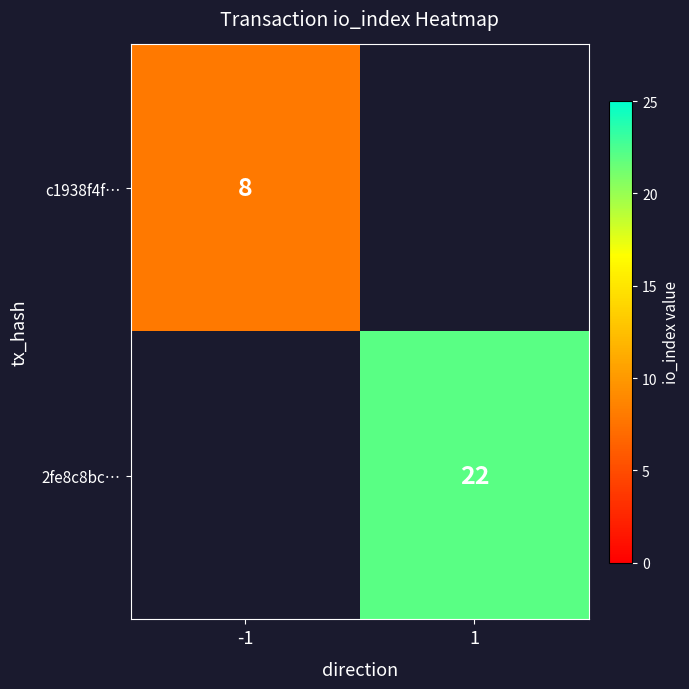

True or false: c1938f4f… has a value of 5 at -1.

False